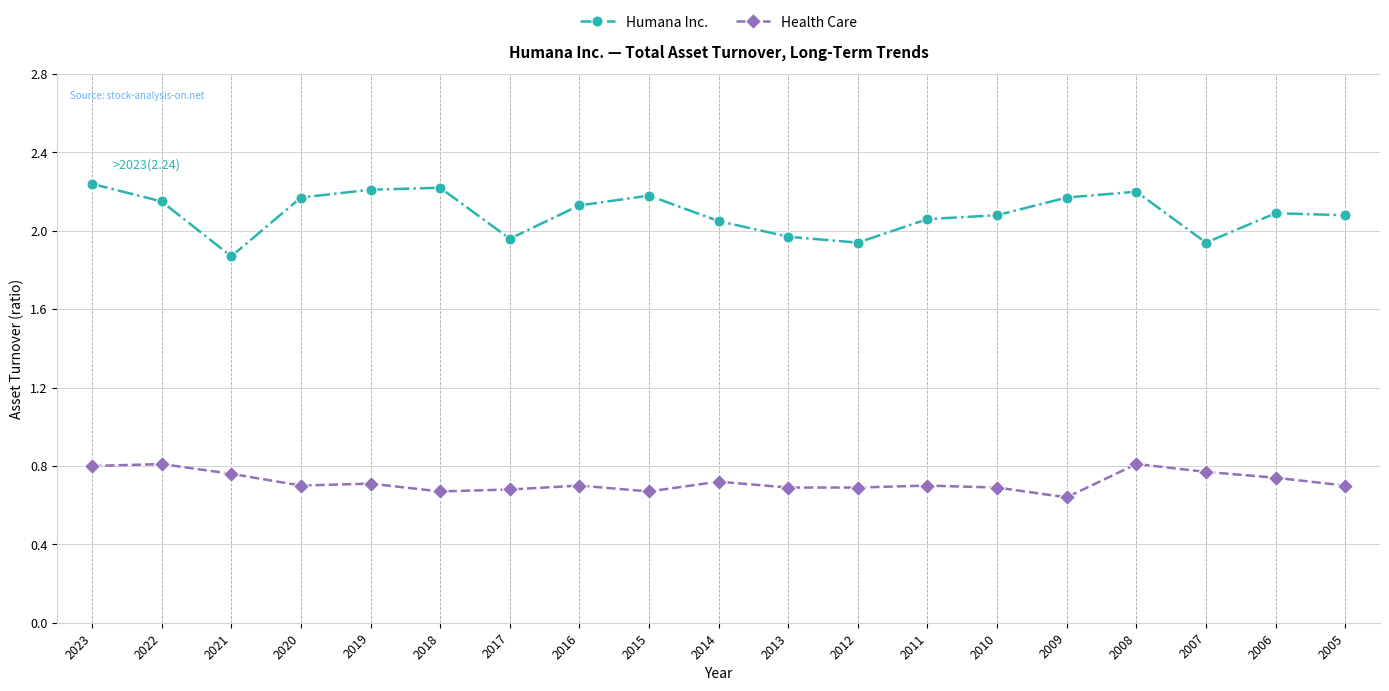

What are all the series names shown in the legend?

Humana Inc., Health Care